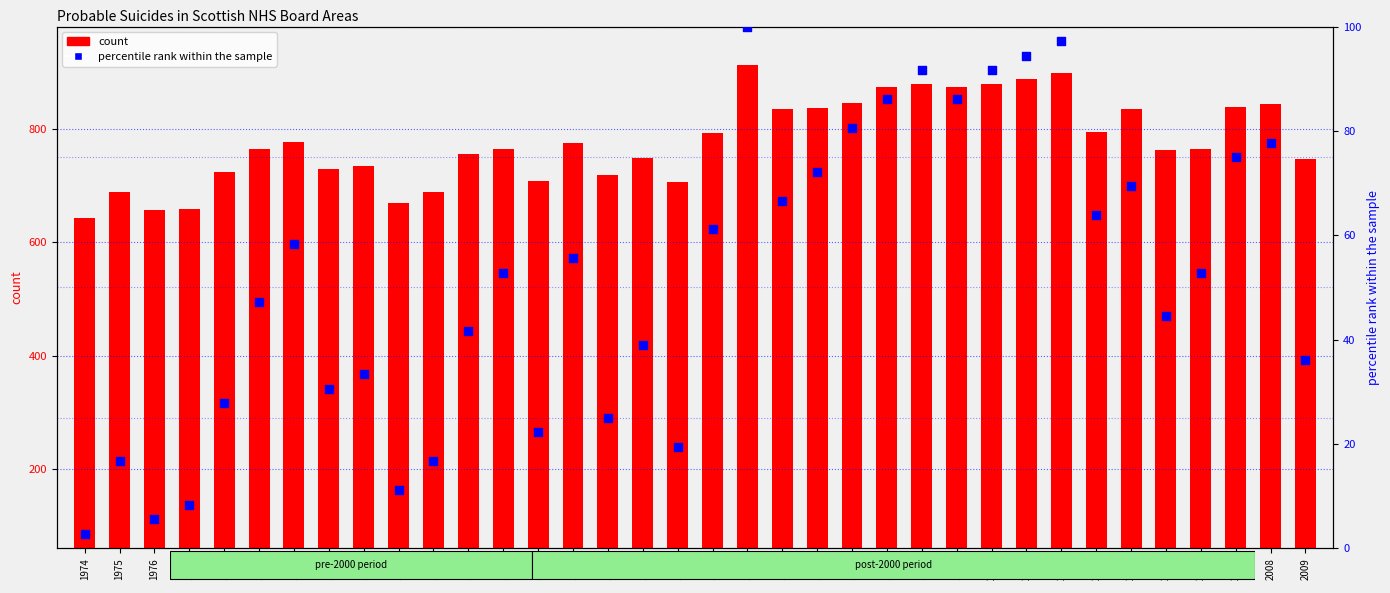

Which series reaches the maximum Y coordinate?

count